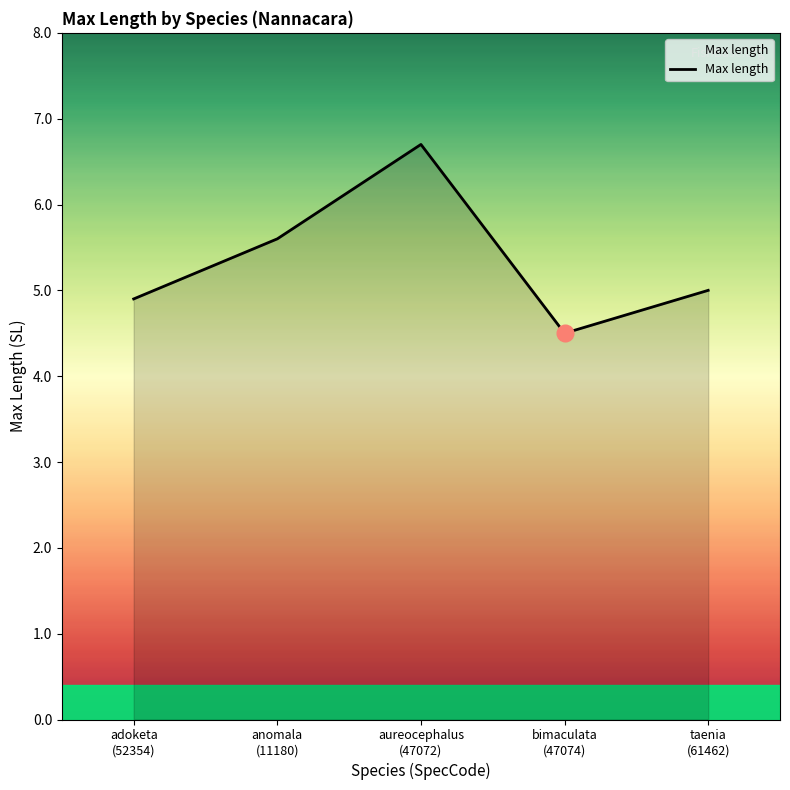

How many interior local peaks (higher than both neighbors) does the data have?

1